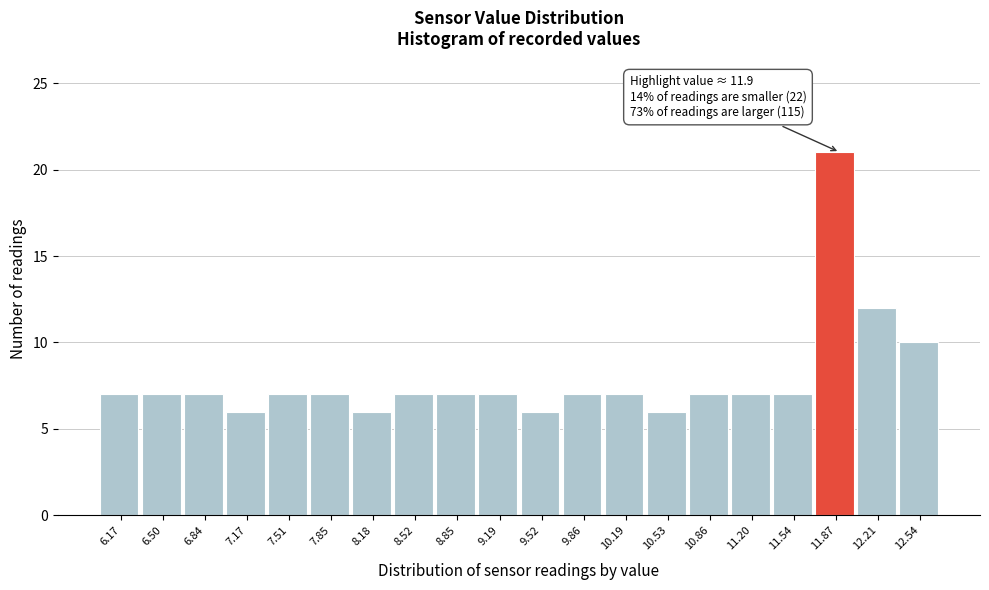

Which range on the x-axis has the tallest bar?

11.70 to 12.05